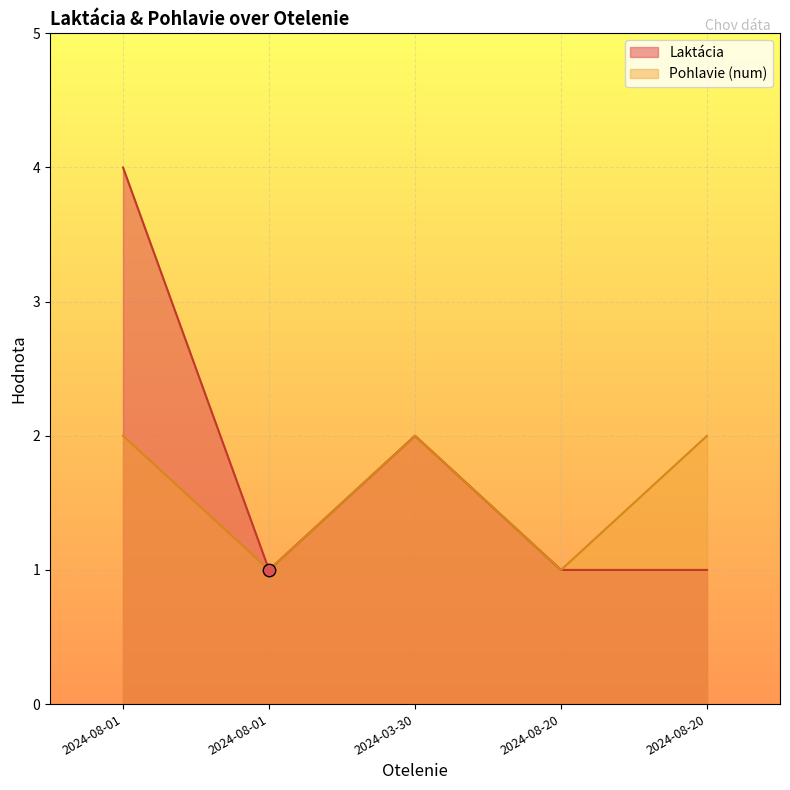

Which series has the largest Y range (max minus min)?

Laktácia